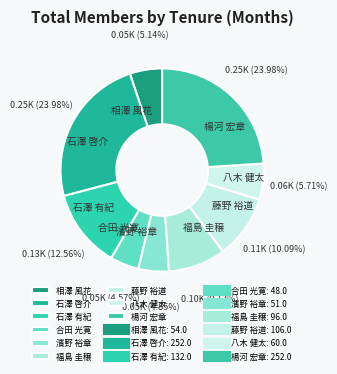

Between 福島 圭穣 and 藤野 裕道, which is larger?

藤野 裕道